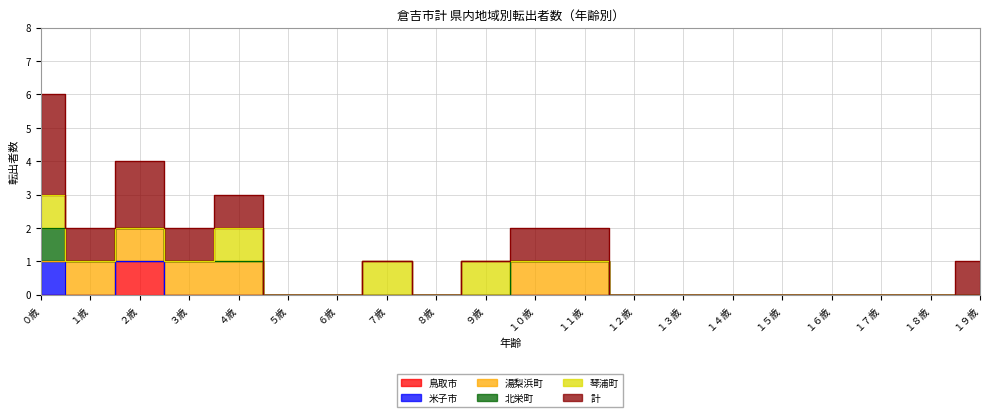

How many interior local valleys does the 琴浦町 series have?

1